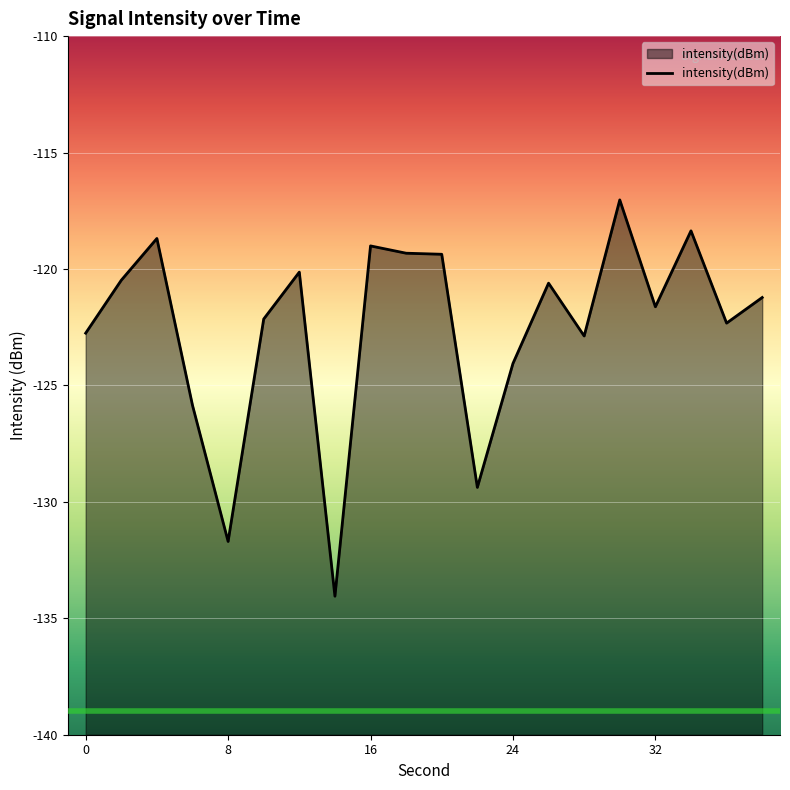

What is the difference between the maximum and minimum values?

17.0